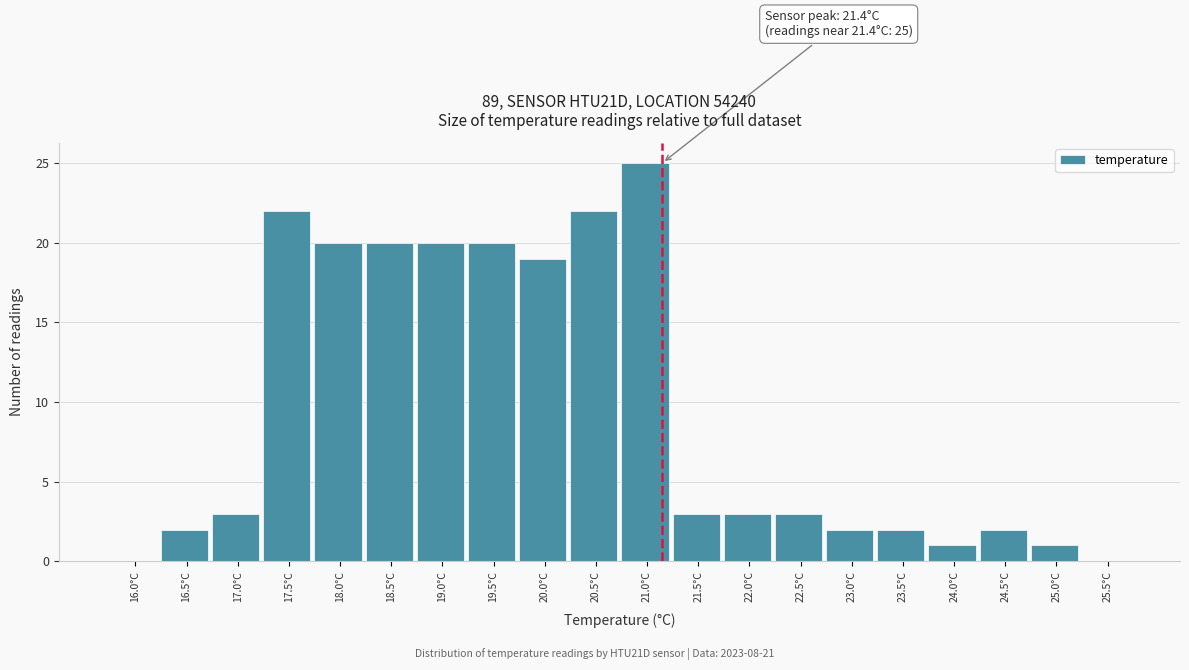

Reading right to left, what are all the values shown in this chart?

25.5°C=0	25.0°C=1	24.5°C=2	24.0°C=1	23.5°C=2	23.0°C=2	22.5°C=3	22.0°C=3	21.5°C=3	21.0°C=25	20.5°C=22	20.0°C=19	19.5°C=20	19.0°C=20	18.5°C=20	18.0°C=20	17.5°C=22	17.0°C=3	16.5°C=2	16.0°C=0